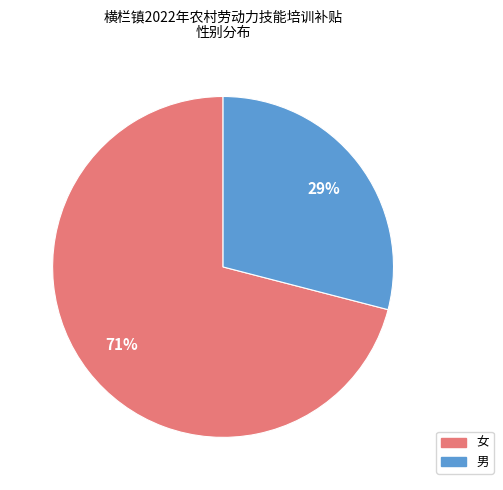

To the nearest percent, what is the difference between the 女 and 男 slice percentages?

42%